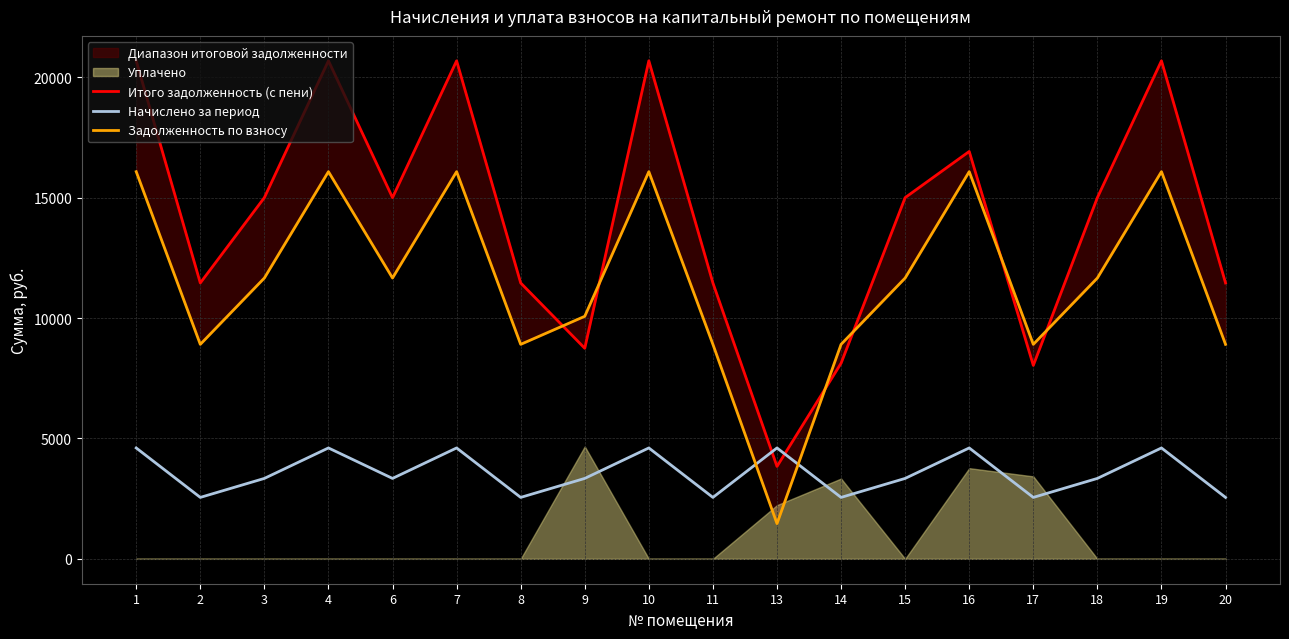

At which category does Начислено за период reach its first local valley?

2